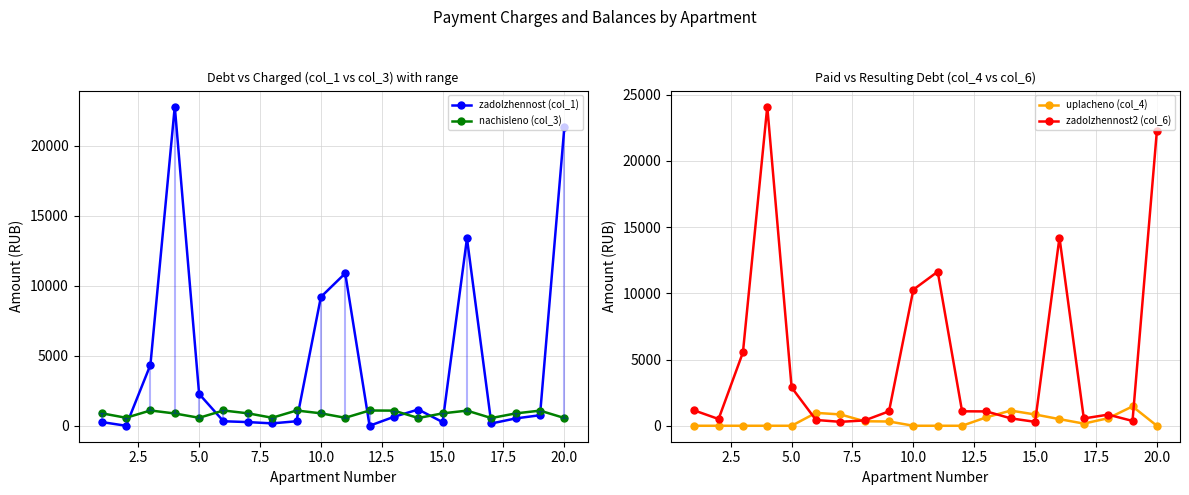

True or false: nachisleno (col_3) has more than 2 points higher than both neighbors.

True